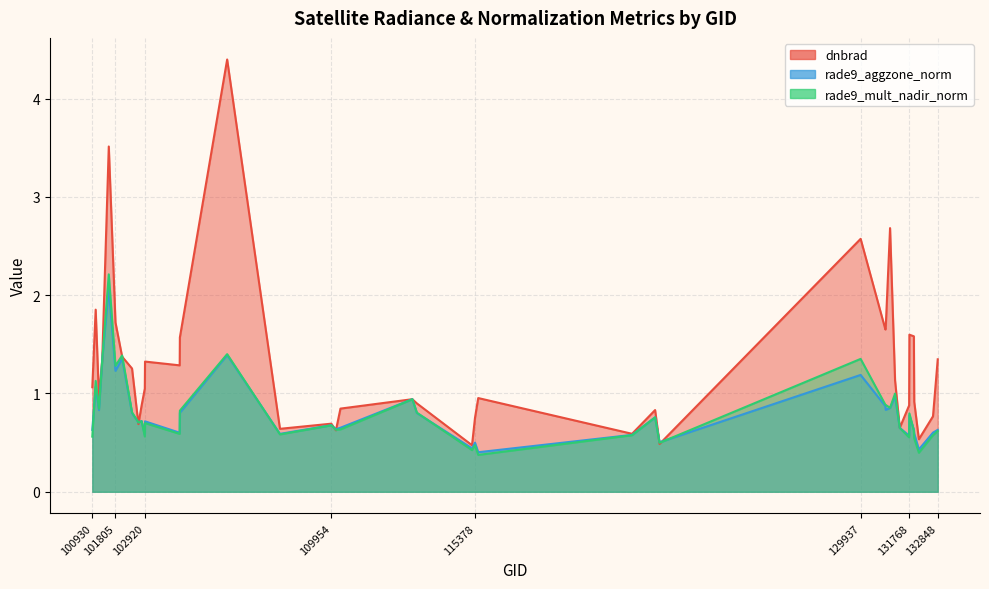

Rank the categories by dnbrad value from lowest to highest.

115265, 122346, 132136, 121308, 110127, 108015, 131414, 102671, 109954, 115378, 132669, 122178, 110299, 131768, 102792, 113184, 131961, 113013, 115500, 101181, 102912, 100930, 131237, 102430, 104229, 102920, 101304, 132848, 102056, 104236, 131947, 131778, 130872, 130885, 101805, 101057, 129937, 131048, 101552, 106021